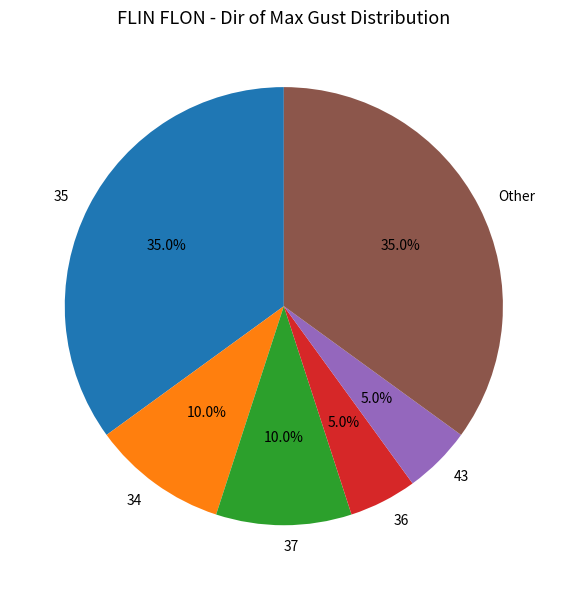

Combined, do 35 and 37 account for over 50%?

No